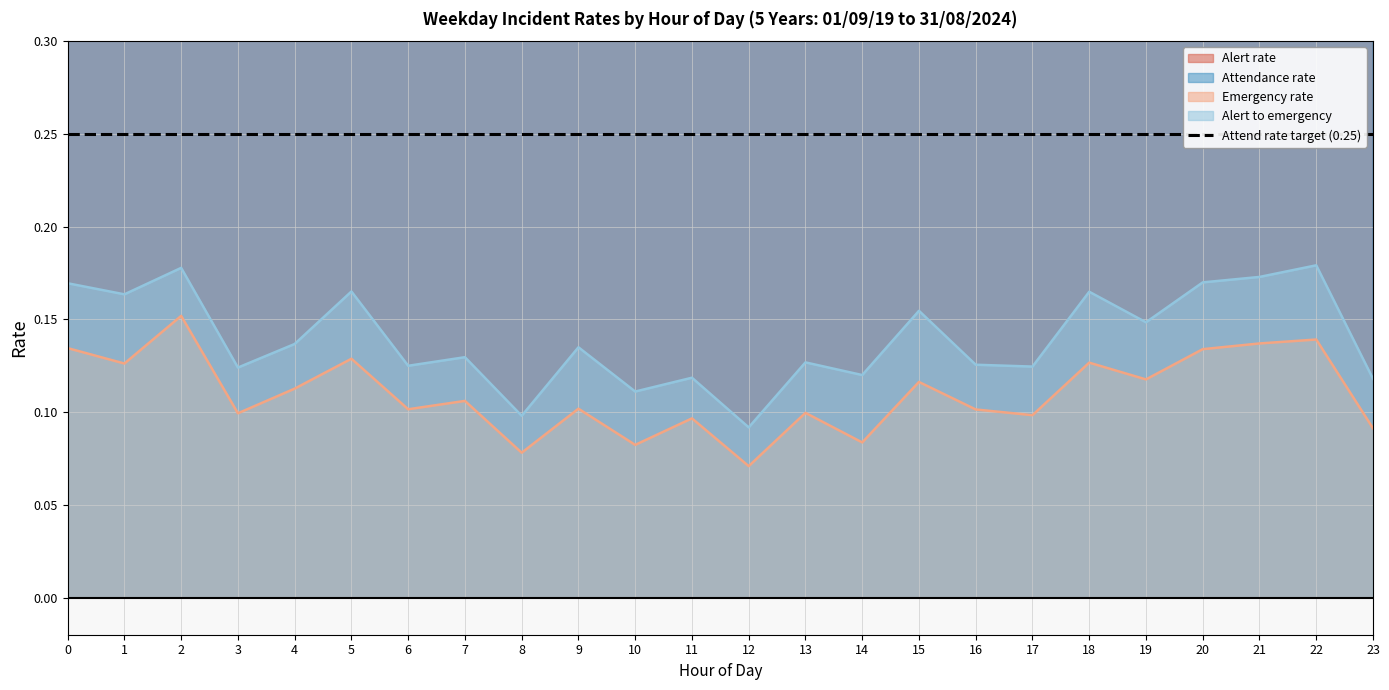

What is the lowest value of the Attendance rate series?

0.6